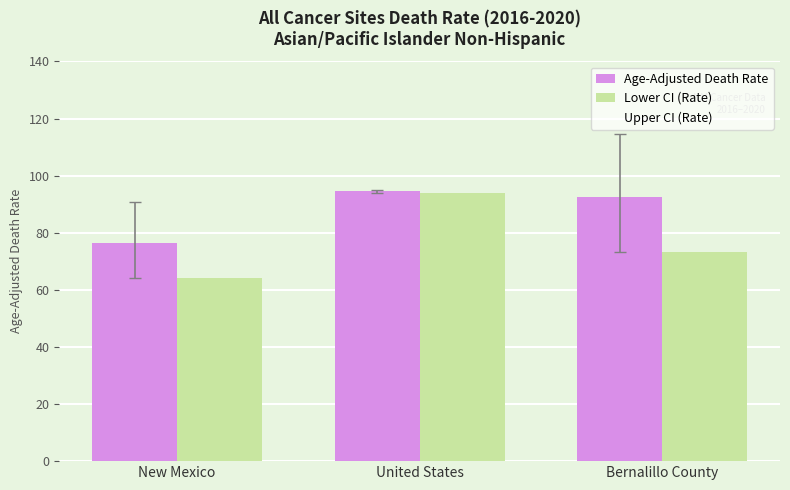

What is the difference between the highest and lowest values at United States?

0.6